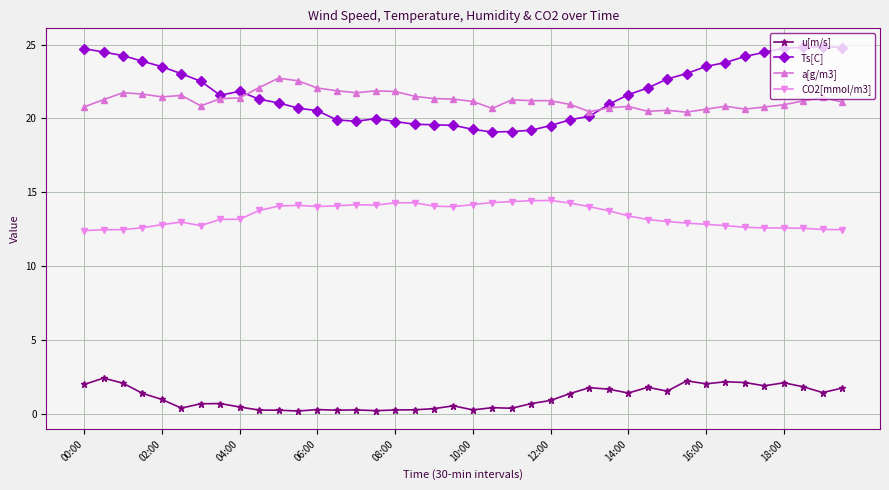

At how many categories does at least one series exceed 18?

40